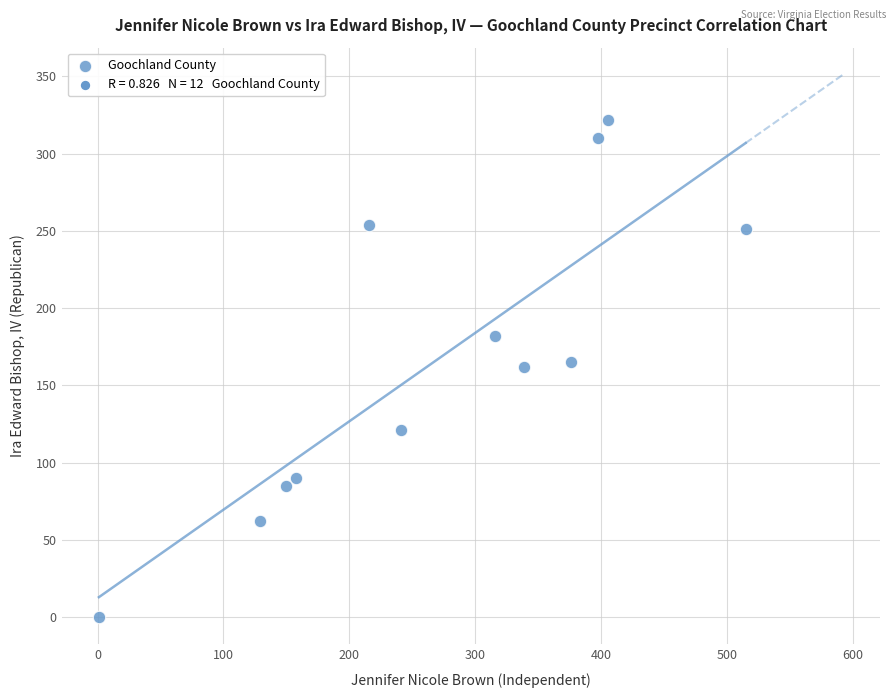

What is the range of X values (max minus min)?

514